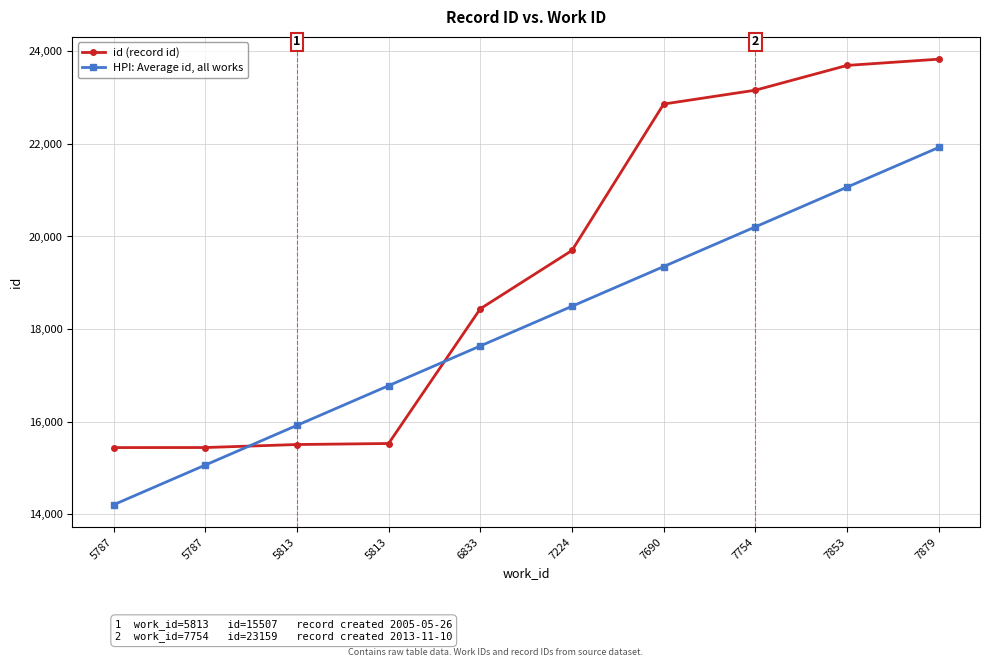

What is the sum of all id (record id) values?

193598.0